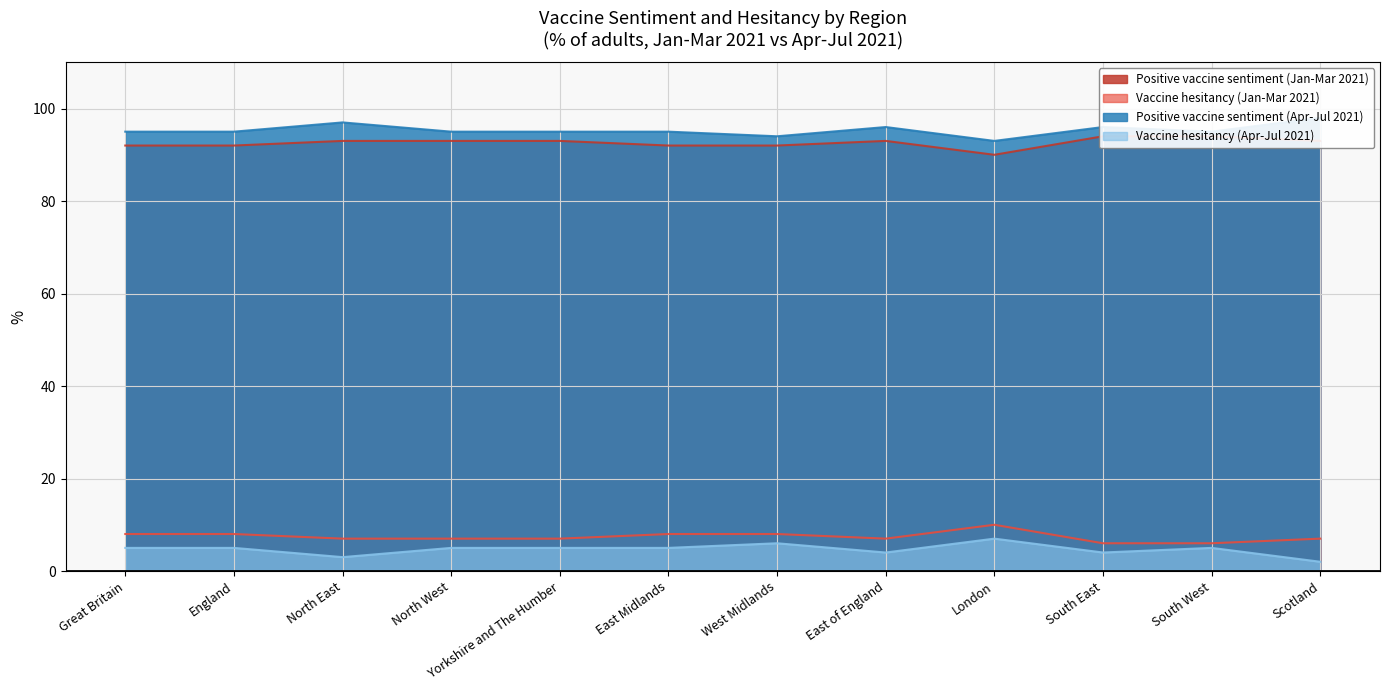

The Vaccine hesitancy (Jan-Mar 2021) series shows 6 at South East. True or false?

True